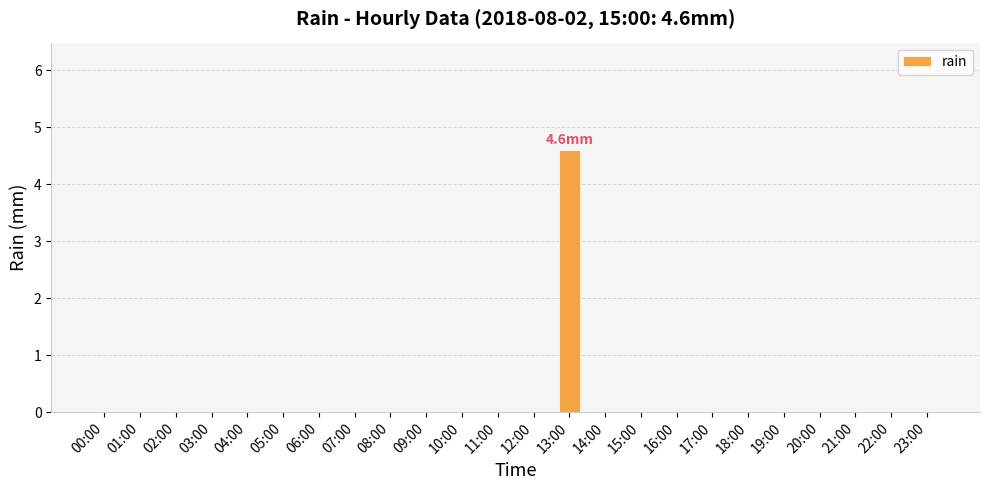

Reading left to right, transcribe all the data shown in this chart.

0.0	0.0	0.0	0.0	0.0	0.0	0.0	0.0	0.0	0.0	0.0	0.0	0.0	4.6	0.0	0.0	0.0	0.0	0.0	0.0	0.0	0.0	0.0	0.0